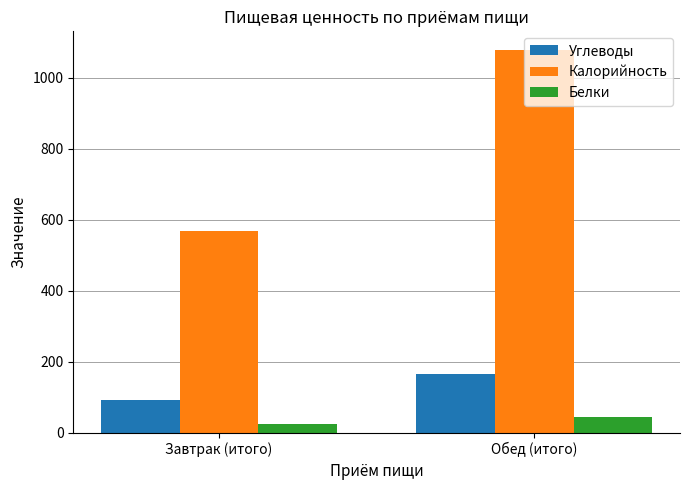

At which label does Белки reach its minimum?

Завтрак (итого)